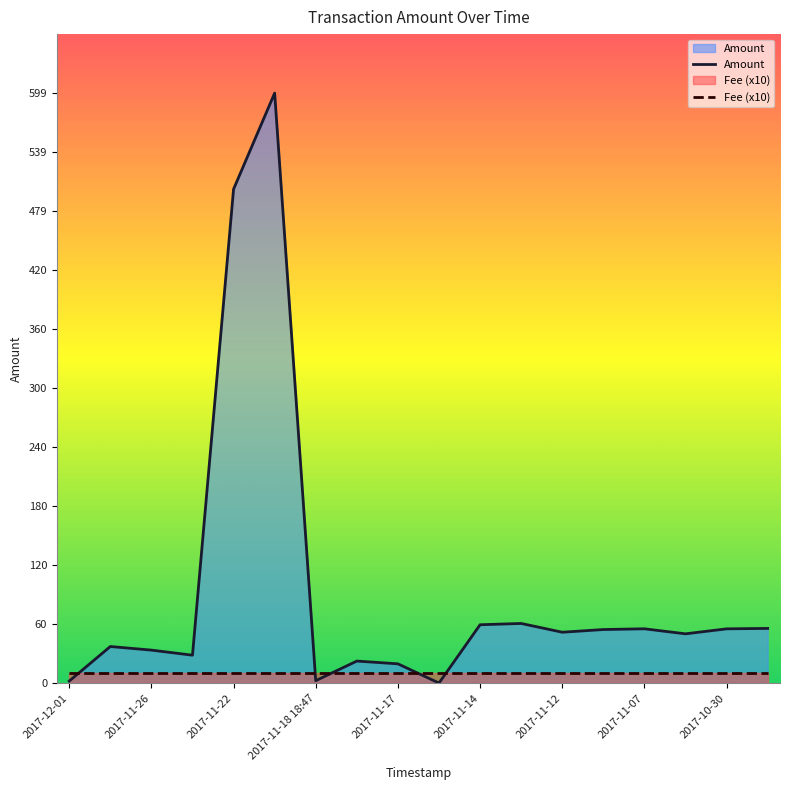

Which series has the largest range (max minus min)?

Amount